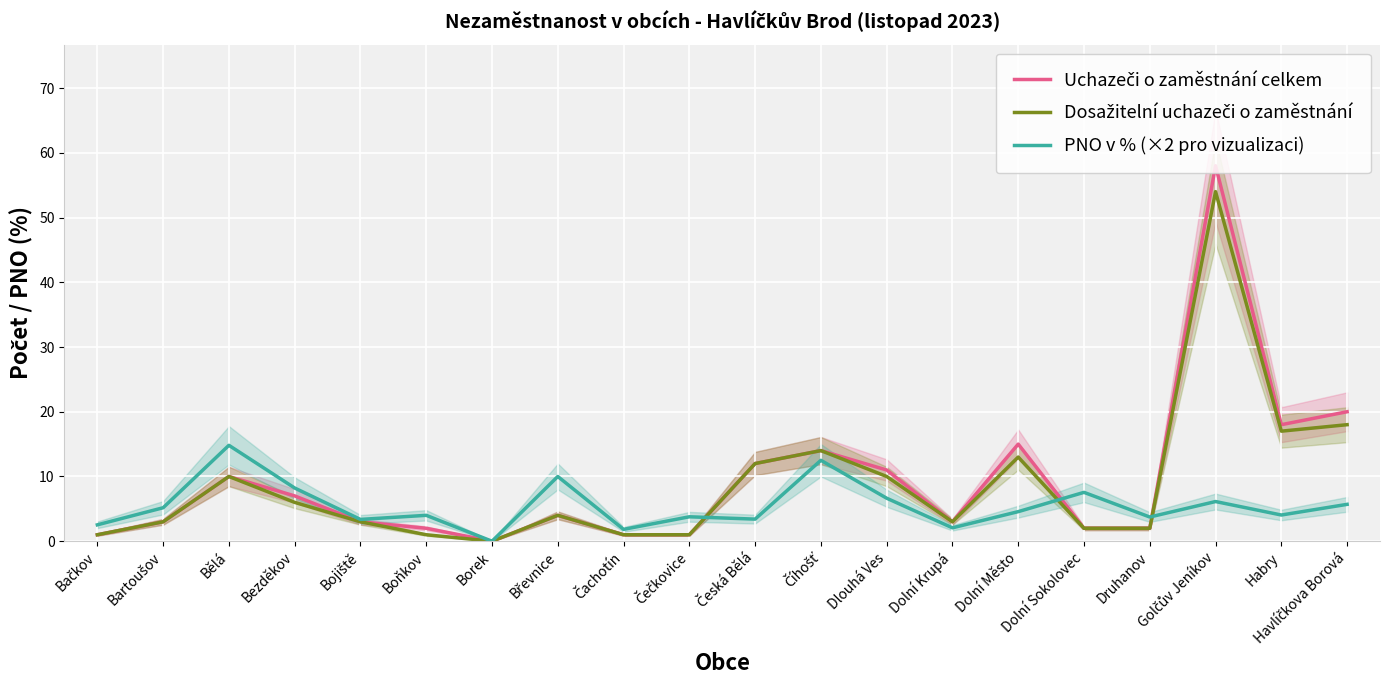

What is the value of the Uchazeči o zaměstnání celkem point at the 6th from the left?

2.0